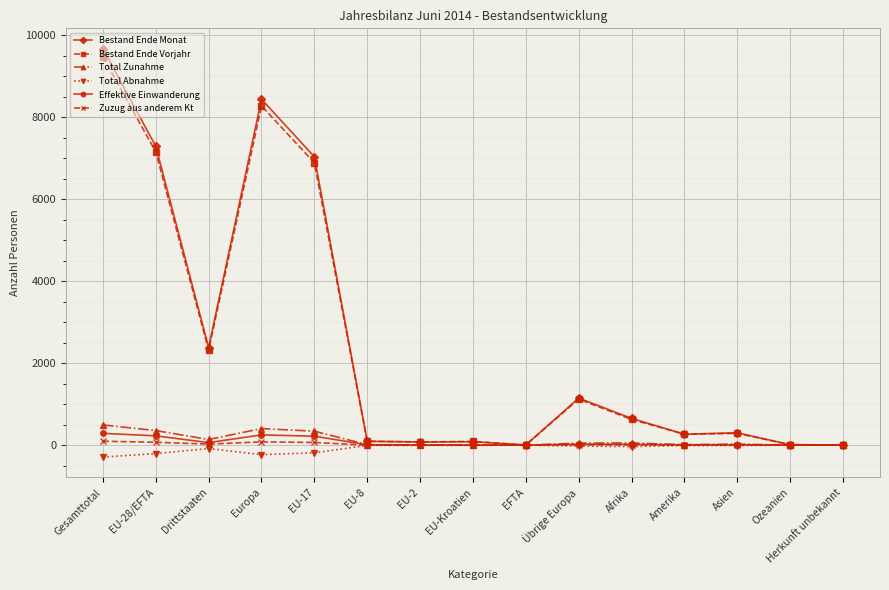

What is the sum of the Total Abnahme values at Amerika and EFTA?

-12